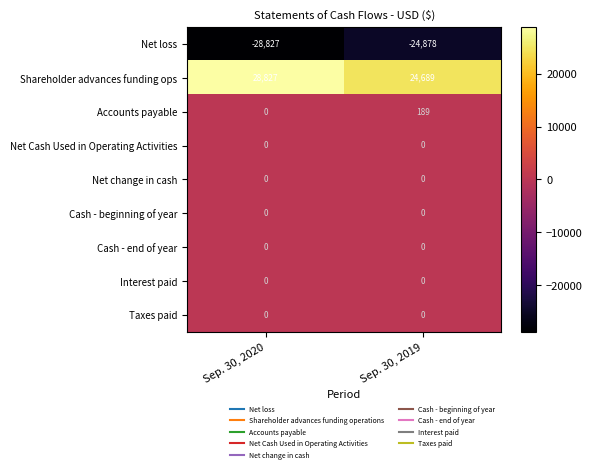

Which series has the largest total across all categories?

Shareholder advances funding ops